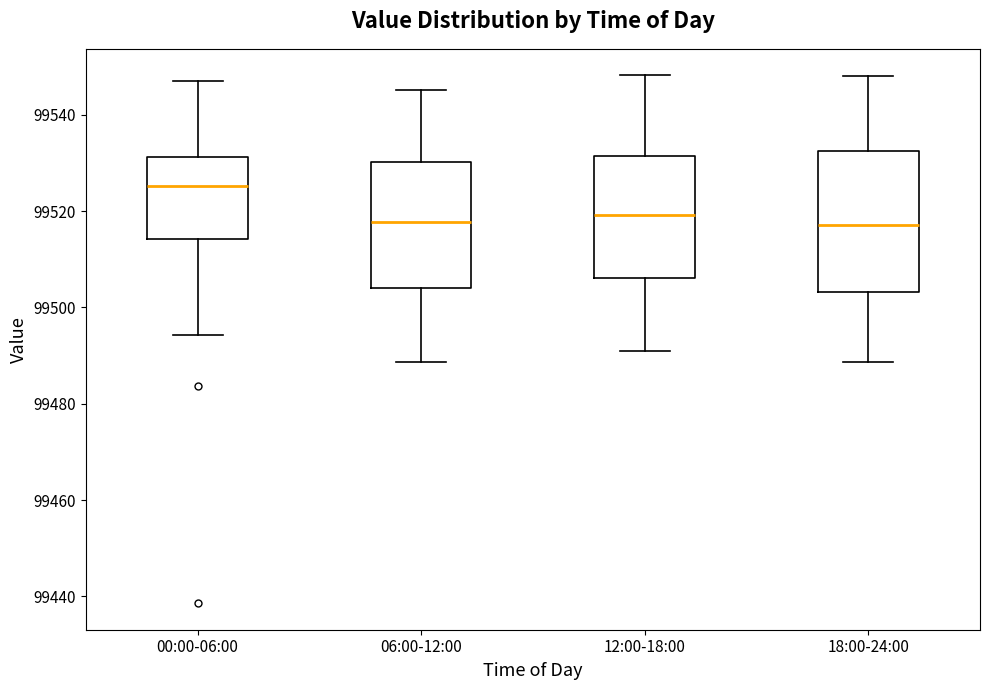

Which box's median line is the highest?

00:00-06:00